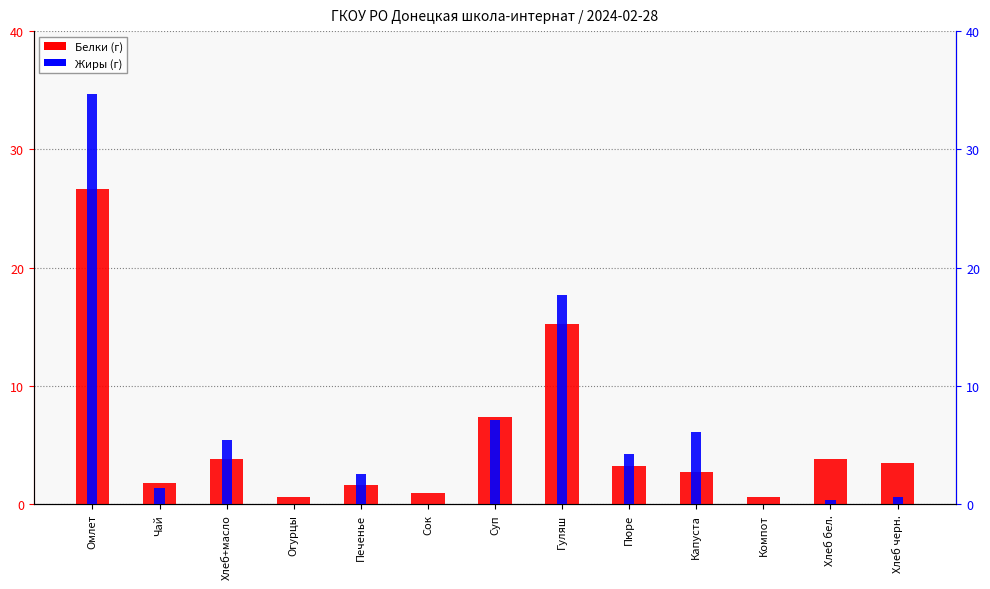

Is the value of Белки (г) at Сок greater than the value of Жиры (г) at Компот?

Yes